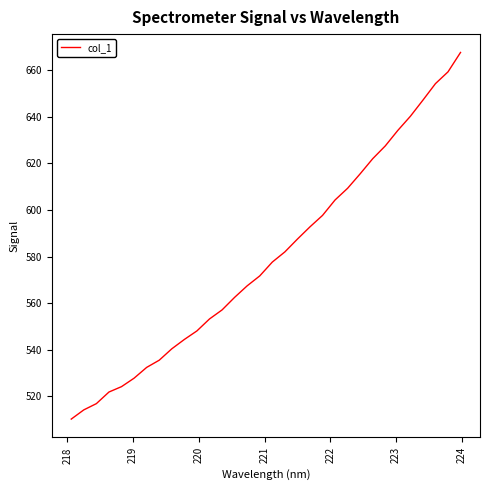

What is the difference between the maximum and minimum values?

157.6